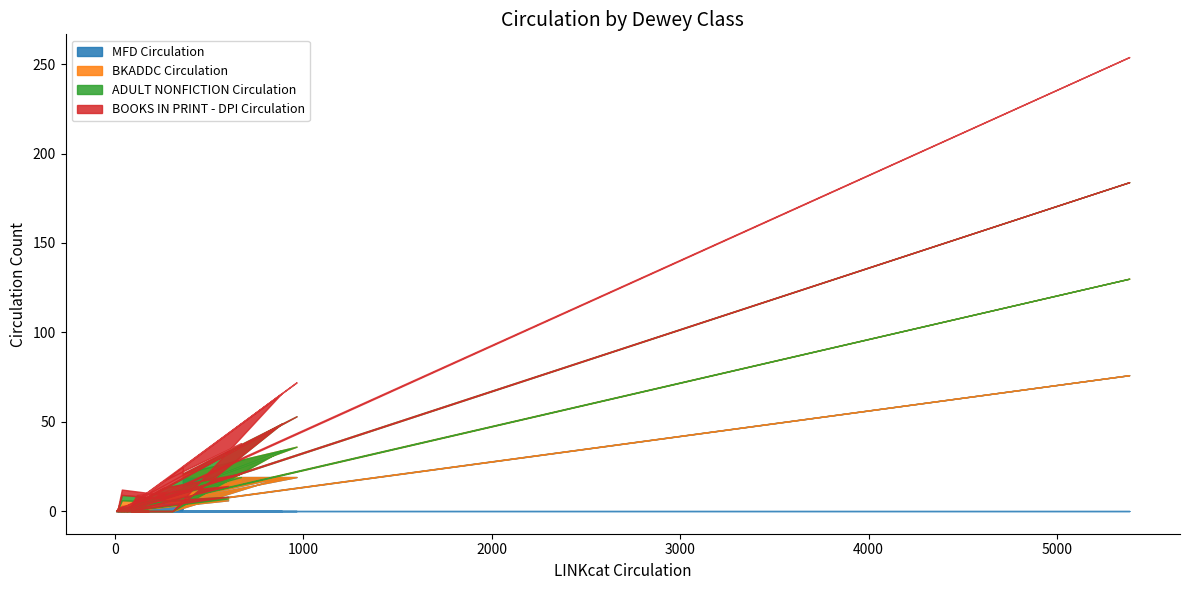

What is the maximum value for MFD Circulation?

76